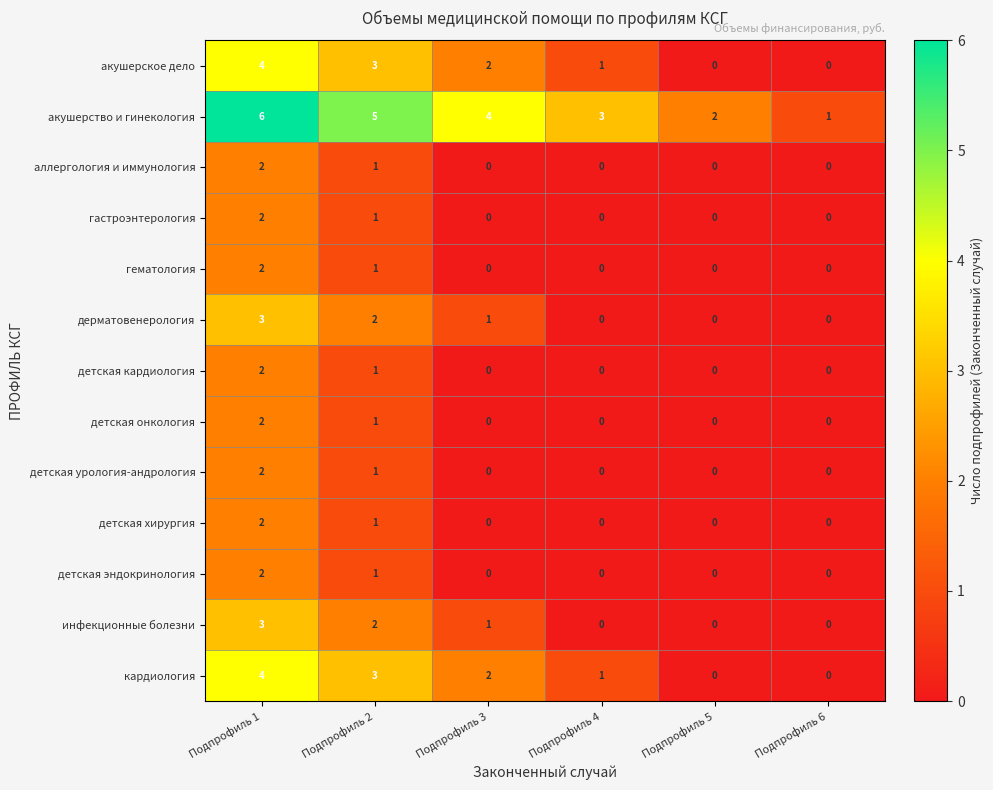

What is the difference between the highest and lowest values at Подпрофиль 6?

1